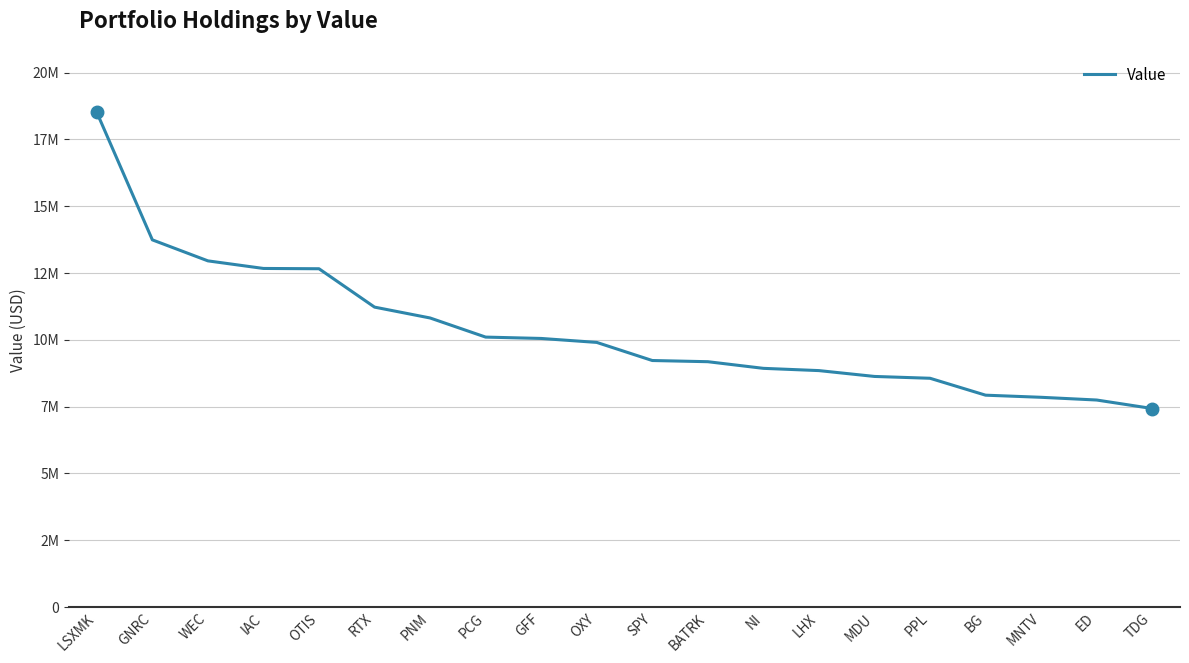

What position from the left is BATRK?

12